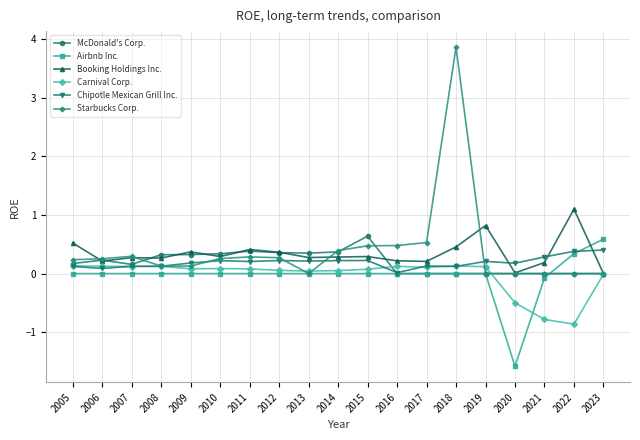

At which category is the sum across all series the highest?

2018